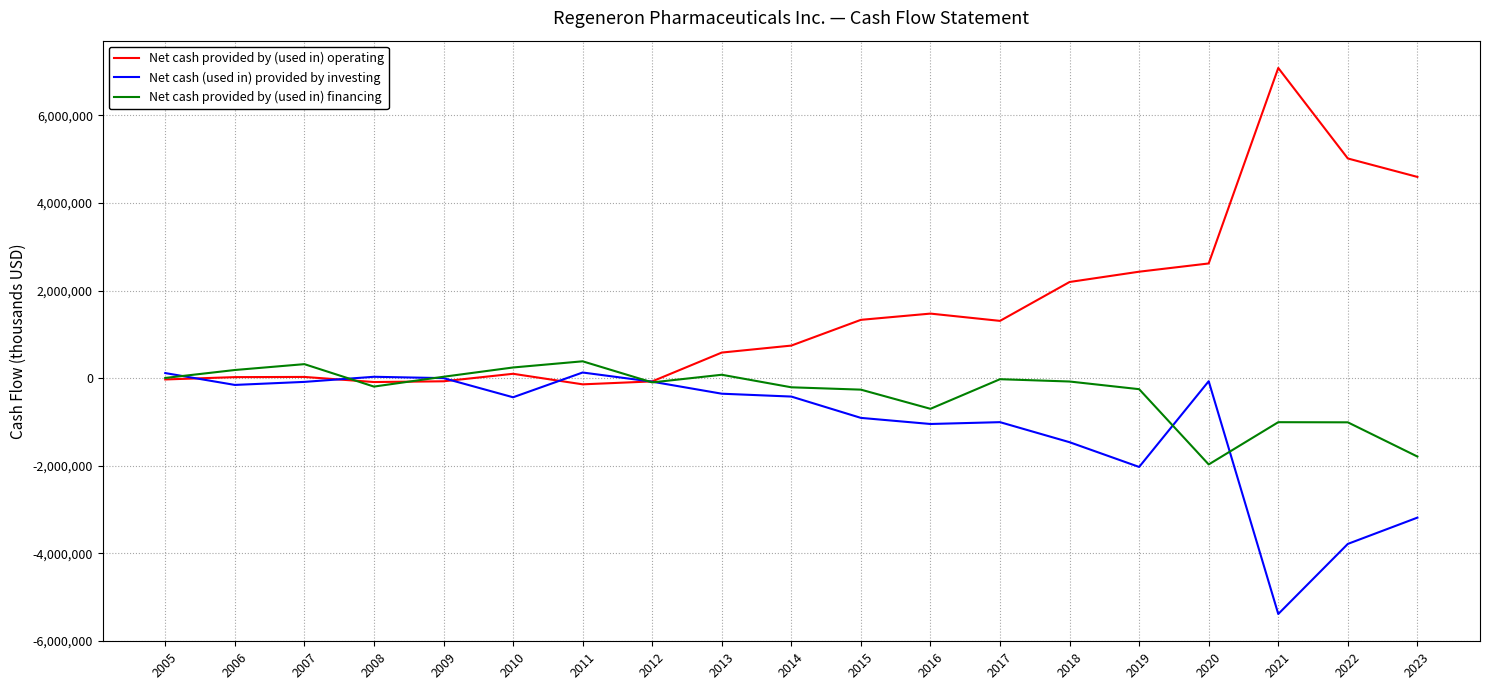

Rank the series at 2016 from lowest to highest value.

Net cash (used in) provided by investing, Net cash provided by (used in) financing, Net cash provided by (used in) operating